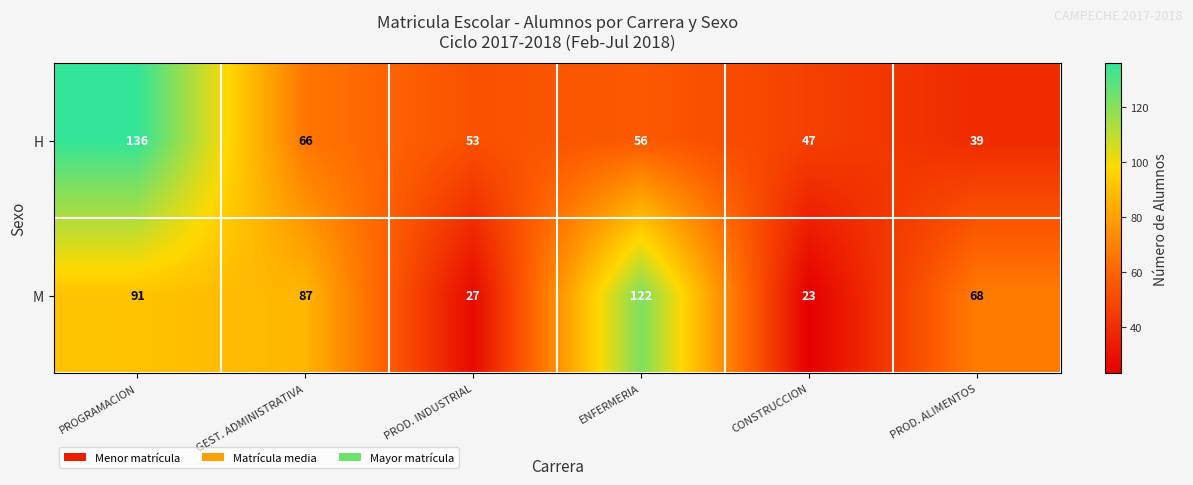

What is the average value of the H series?

66